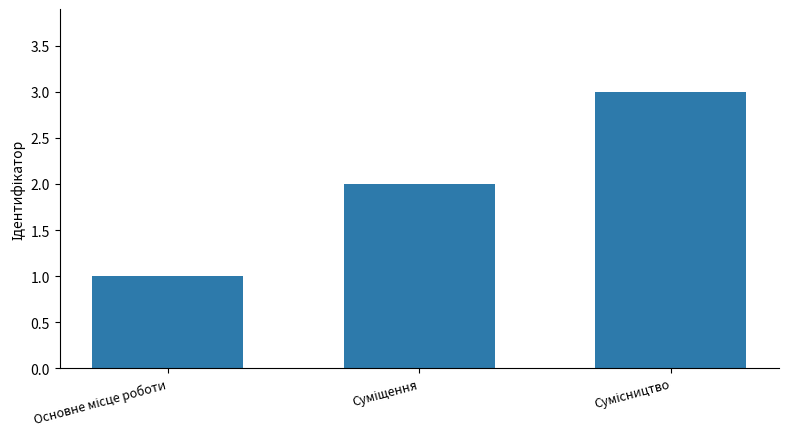

What is the difference between the maximum and minimum values?

2